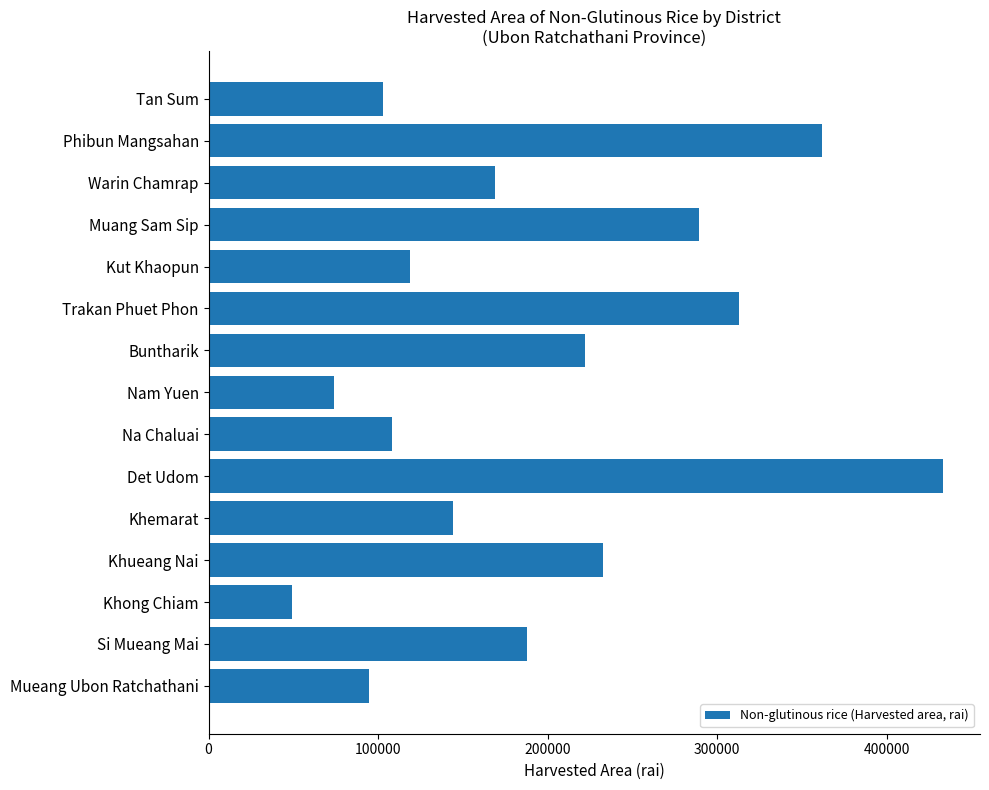

What is the average value?

193308.6